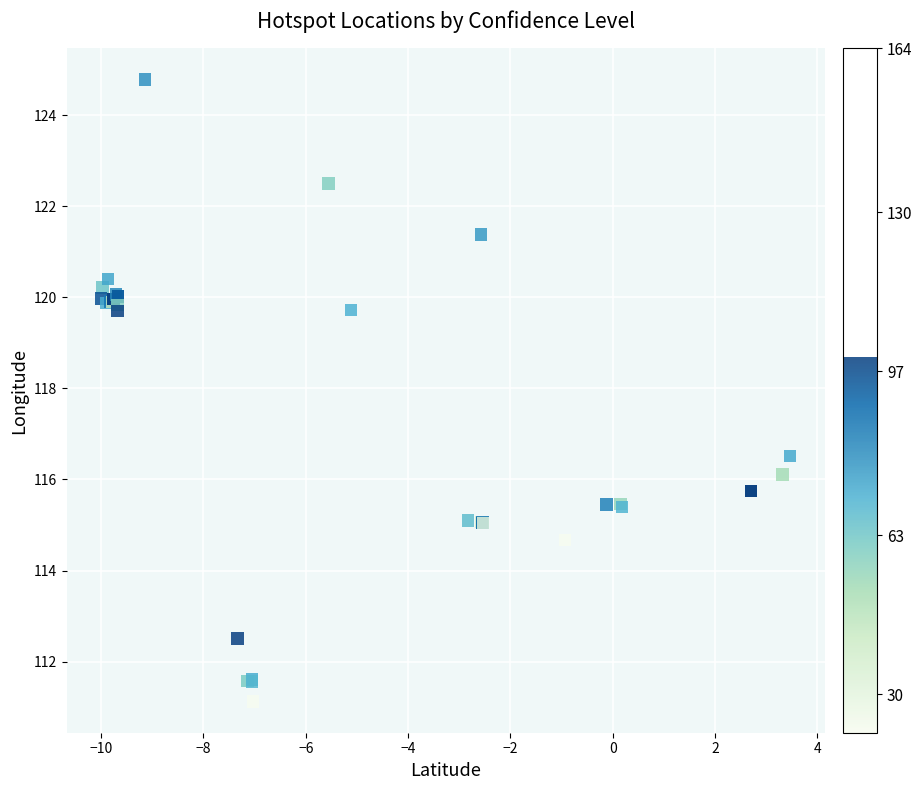

What Y value in the scatter plot is closest to 117?

116.5